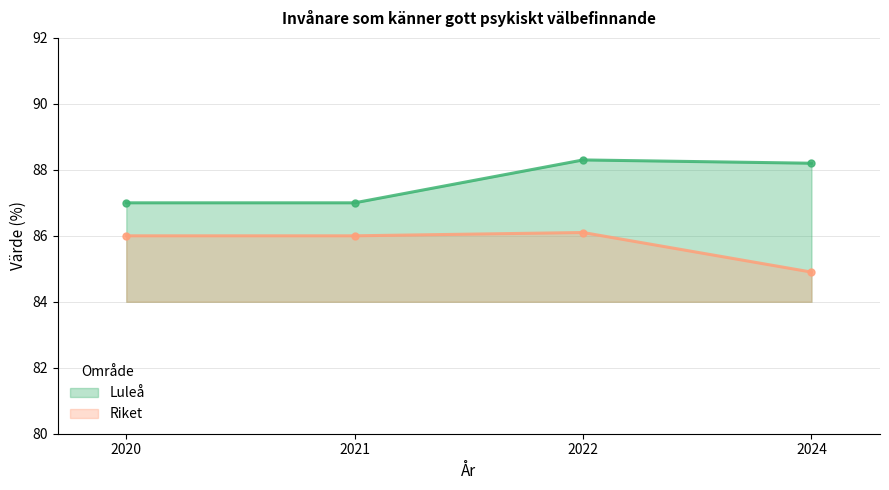

What is the spread (max minus min) of values at 2024?

3.3